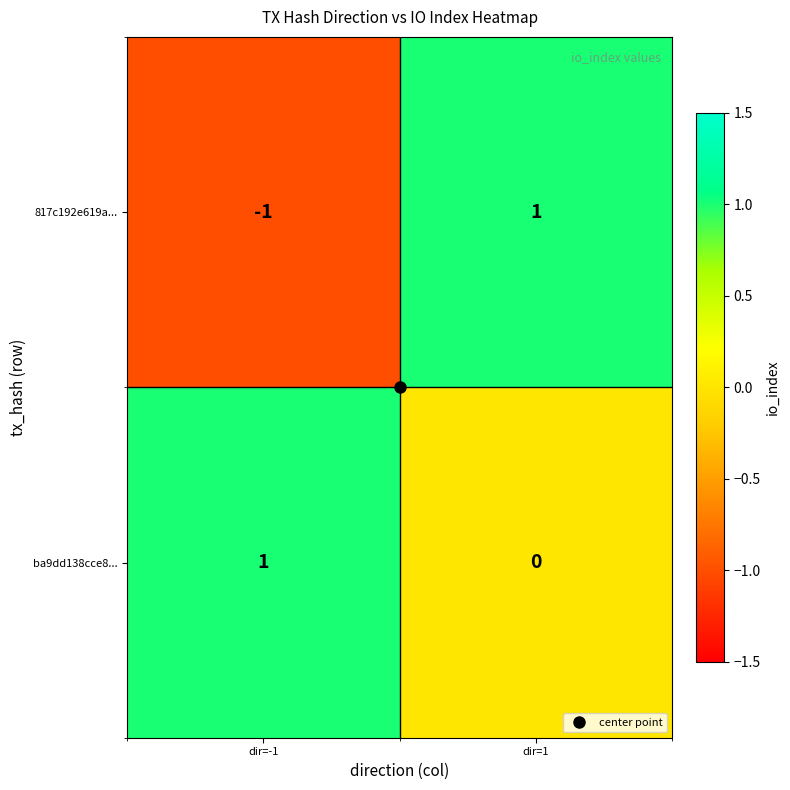

At which category is the sum across all series the highest?

dir=1